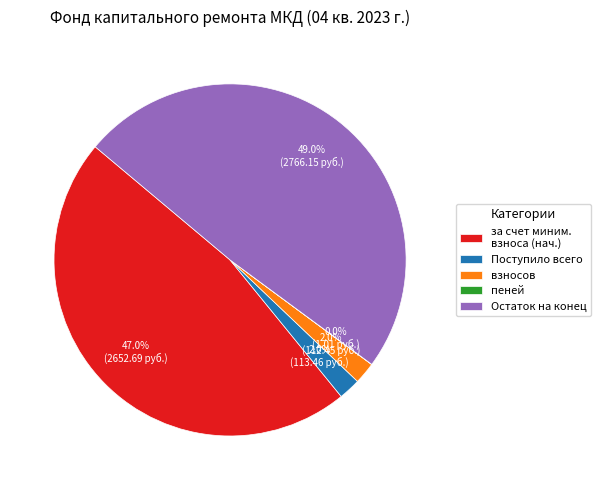

Which slice is the largest?

Остаток на конец